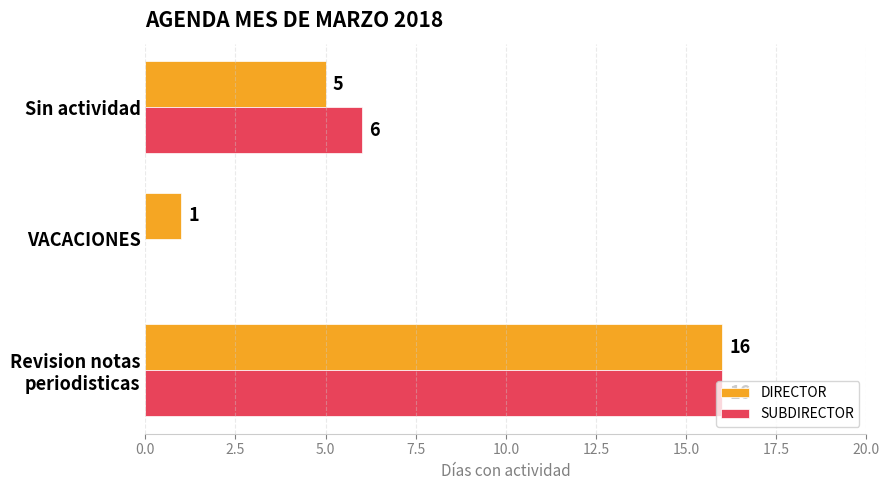

At which label is SUBDIRECTOR closest to 8?

Sin actividad